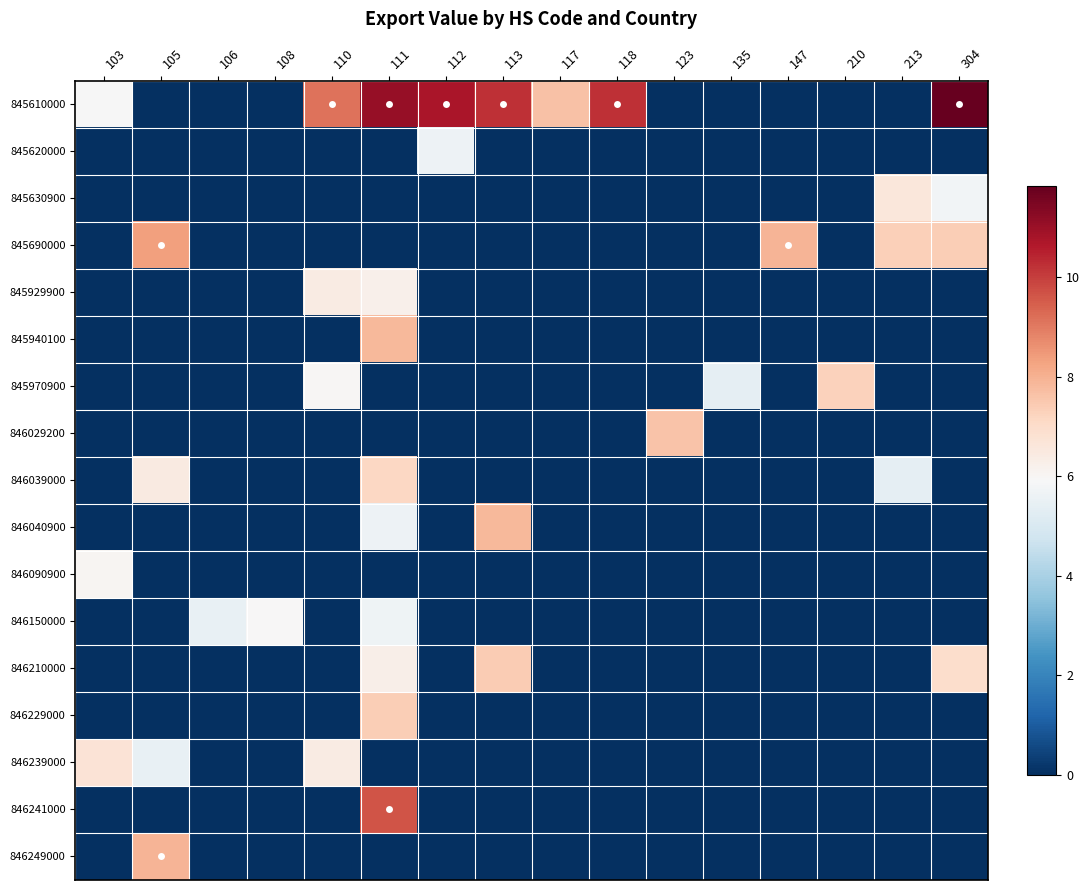

Between 111 and 117, which series saw the biggest shift?

846241000